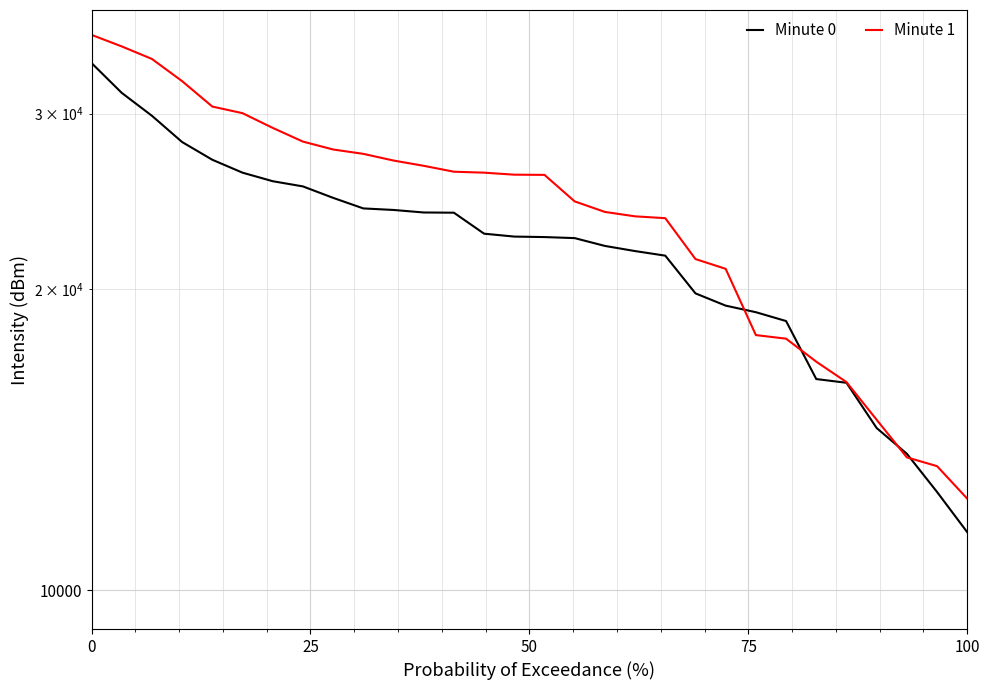

What is the average value of the Minute 1 series?

24302.5